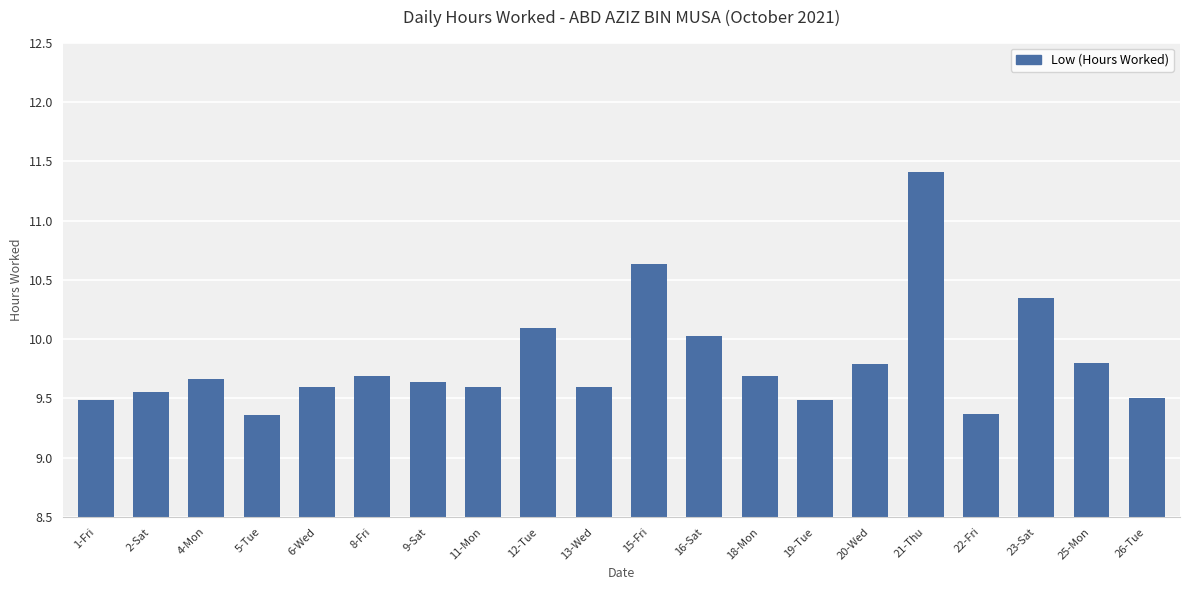

How many series are shown in this chart?

1